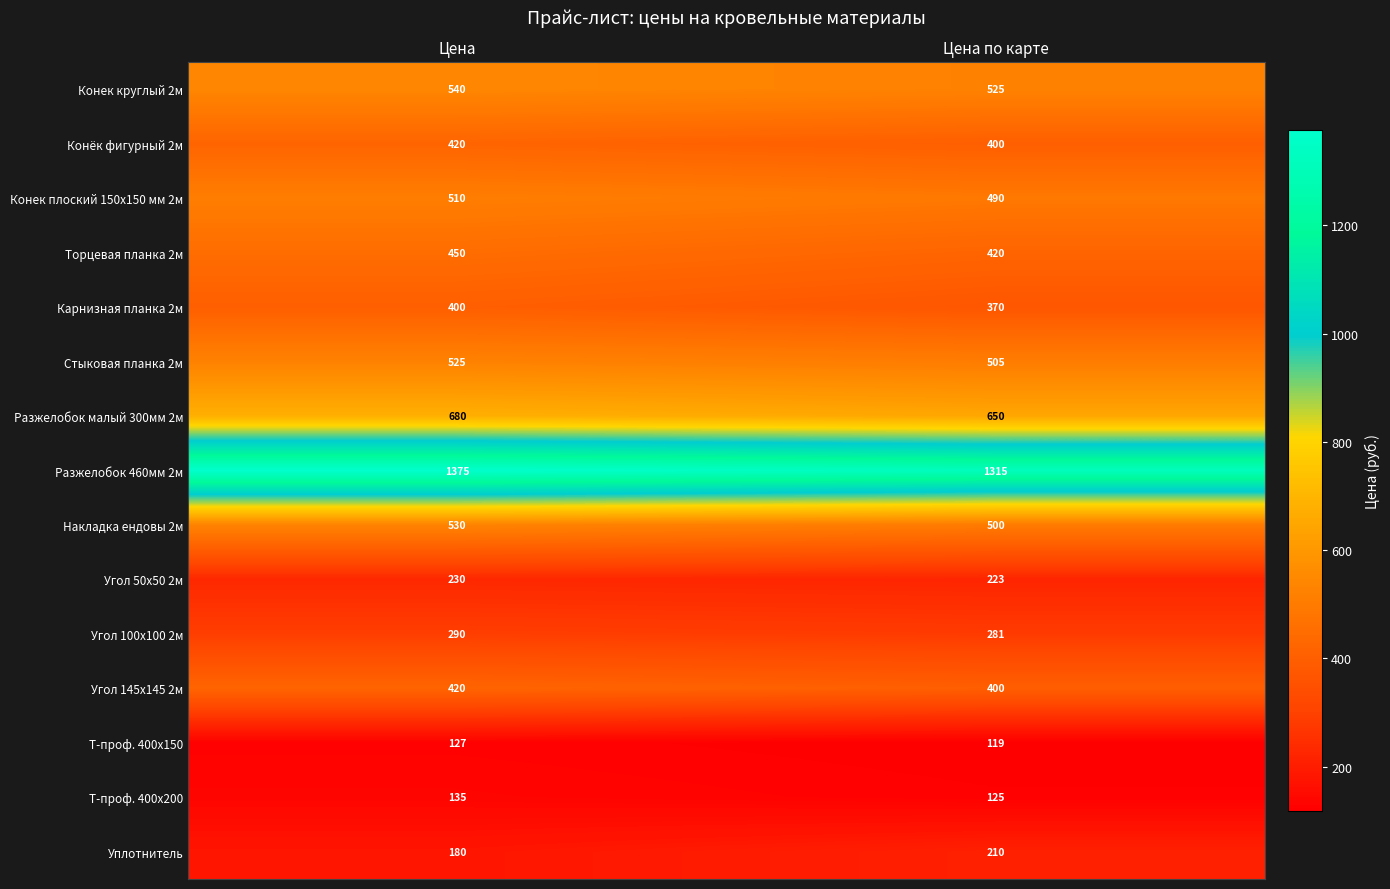

Reading left to right, list all the values displayed in this chart.

Конек круглый 2м: 540	525
Конёк фигурный 2м: 420	400
Конек плоский 150х150 мм 2м: 510	490
Торцевая планка 2м: 450	420
Карнизная планка 2м: 400	370
Стыковая планка 2м: 525	505
Разжелобок малый 300мм 2м: 680	650
Разжелобок 460мм 2м: 1375	1315
Накладка ендовы 2м: 530	500
Угол 50х50 2м: 230	223
Угол 100х100 2м: 290	281
Угол 145х145 2м: 420	400
Т-проф. 400x150: 127	119
Т-проф. 400x200: 135	125
Уплотнитель: 180	210